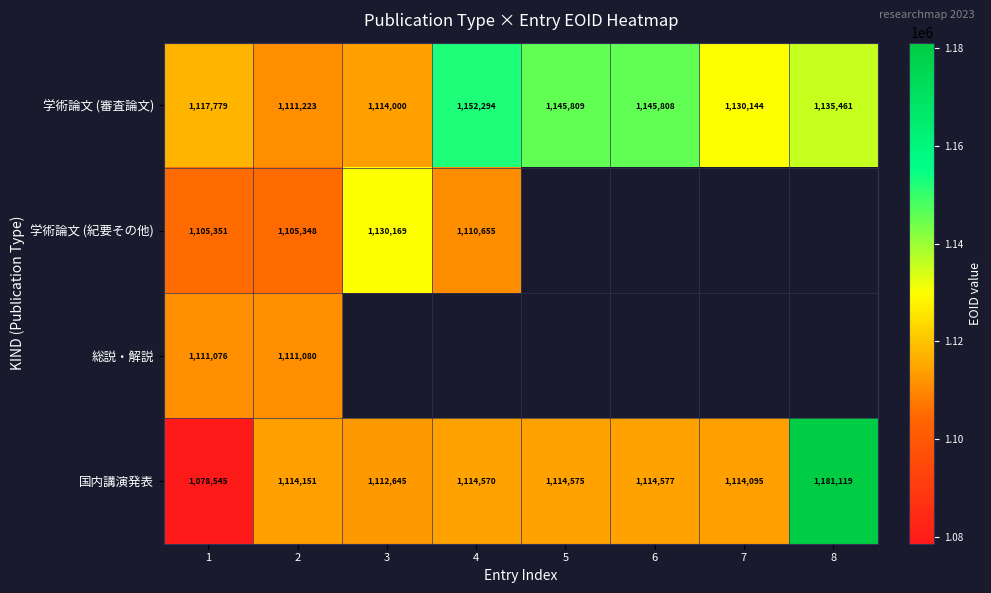

At which category is the sum across all series the highest?

2